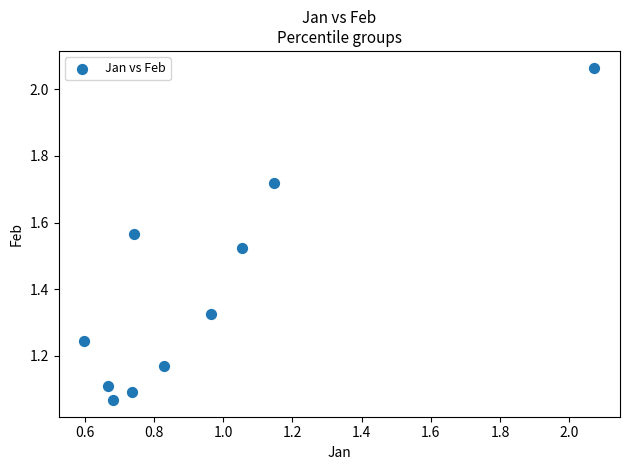

What is the range of Y values (max minus min)?

1.0